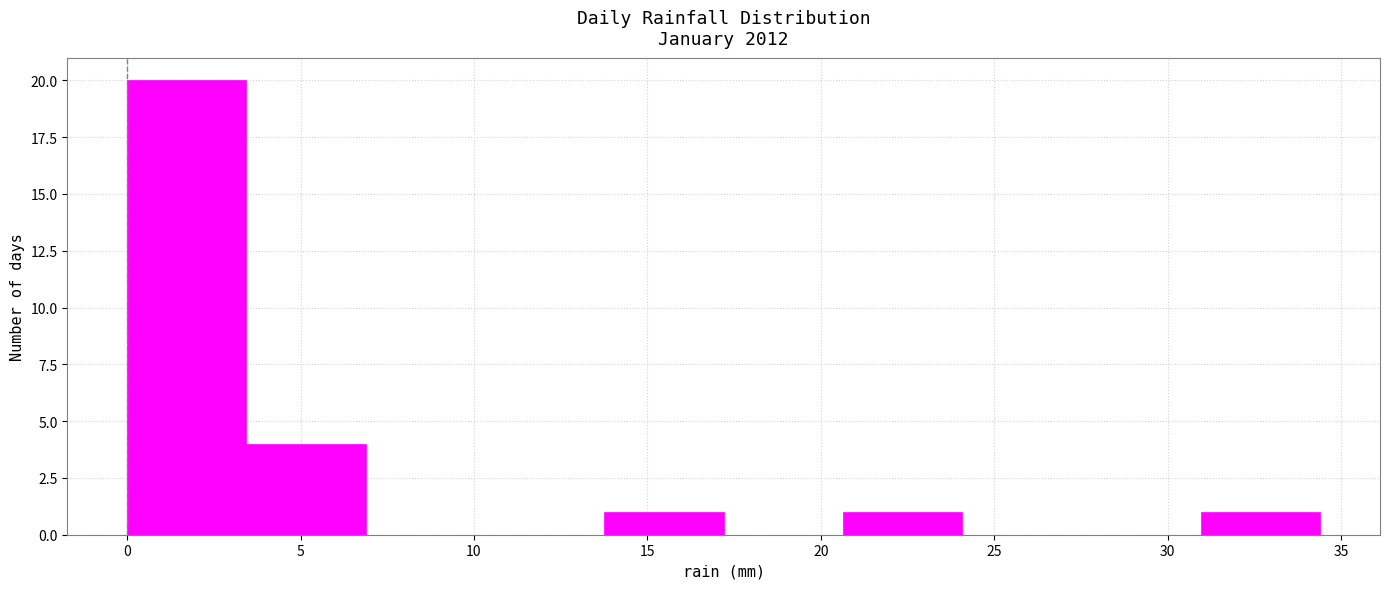

Over which range of the x-axis is the bar tallest?

0.0 to 3.5